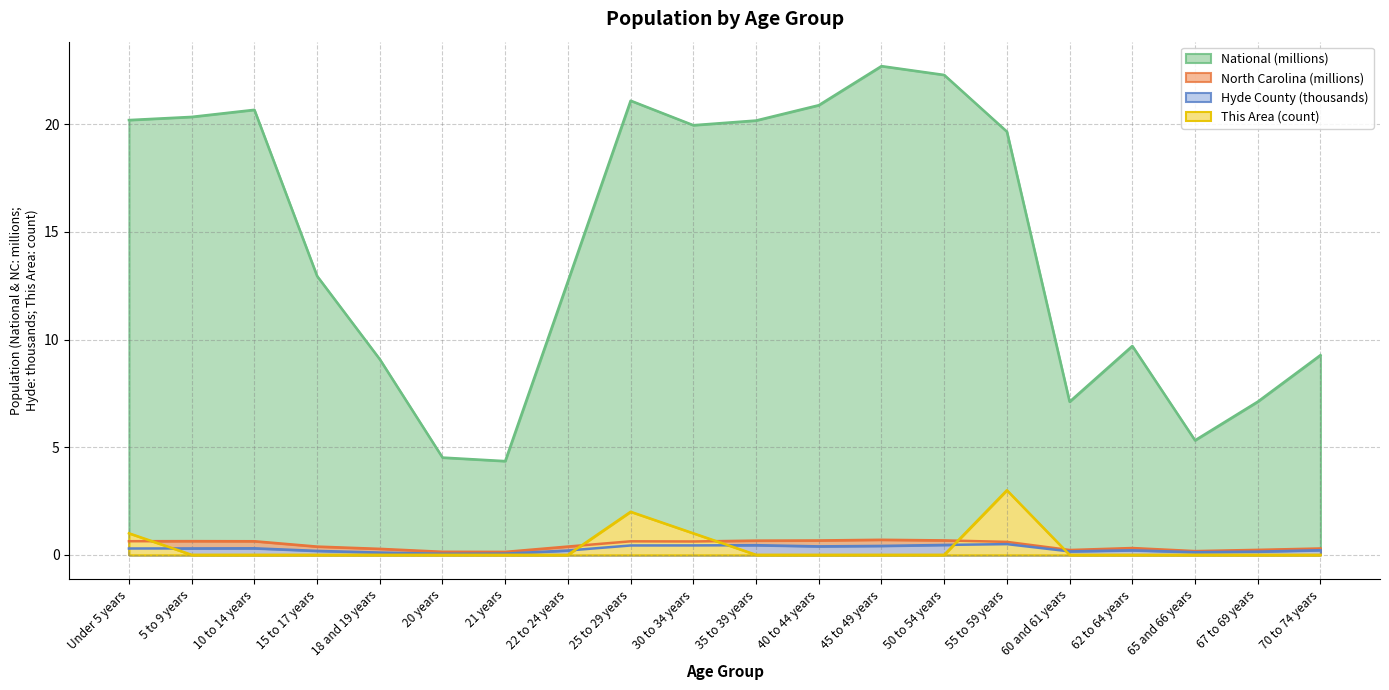

At which label does This Area reach its peak?

55 to 59 years